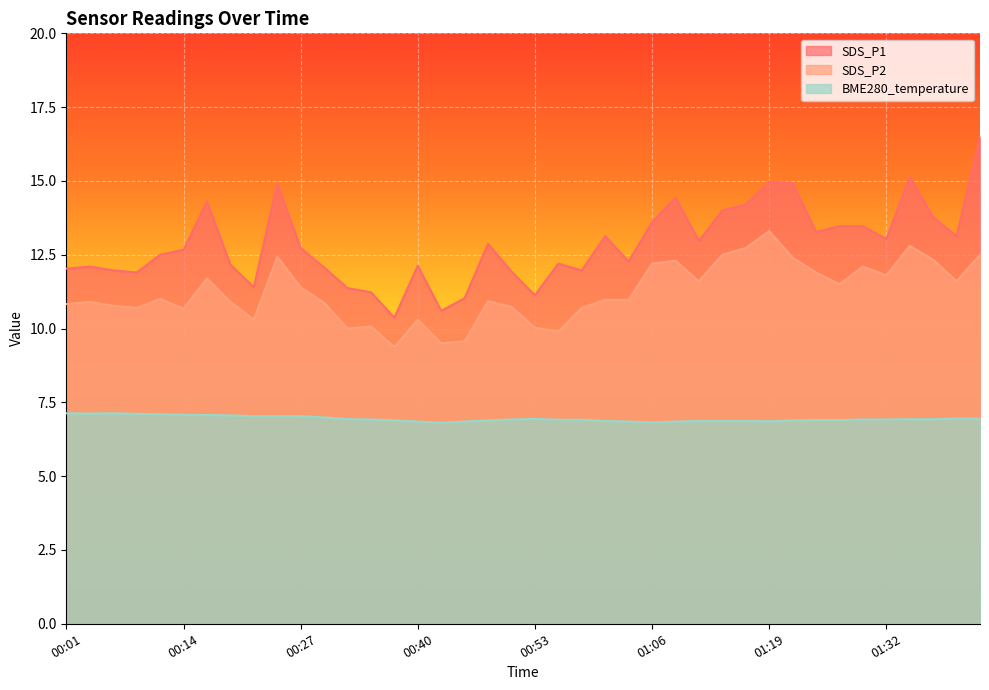

What position from the right is 01:43?

1